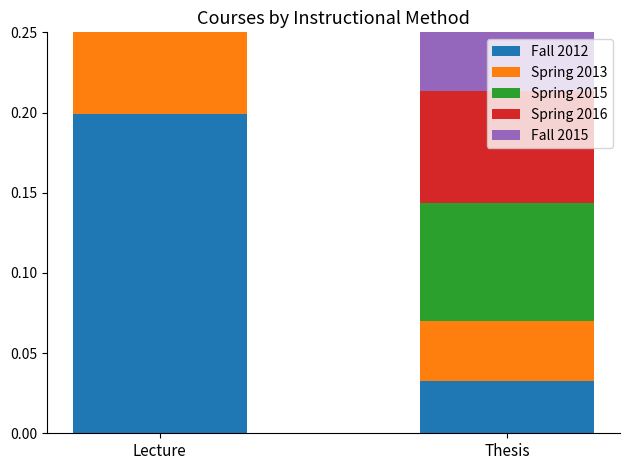

Reading left to right, list all the values displayed in this chart.

Fall 2012: 0.2	0.0
Spring 2013: 0.2	0.0
Spring 2015: 0.2	0.1
Spring 2016: 0.2	0.1
Fall 2015: 0.2	0.1